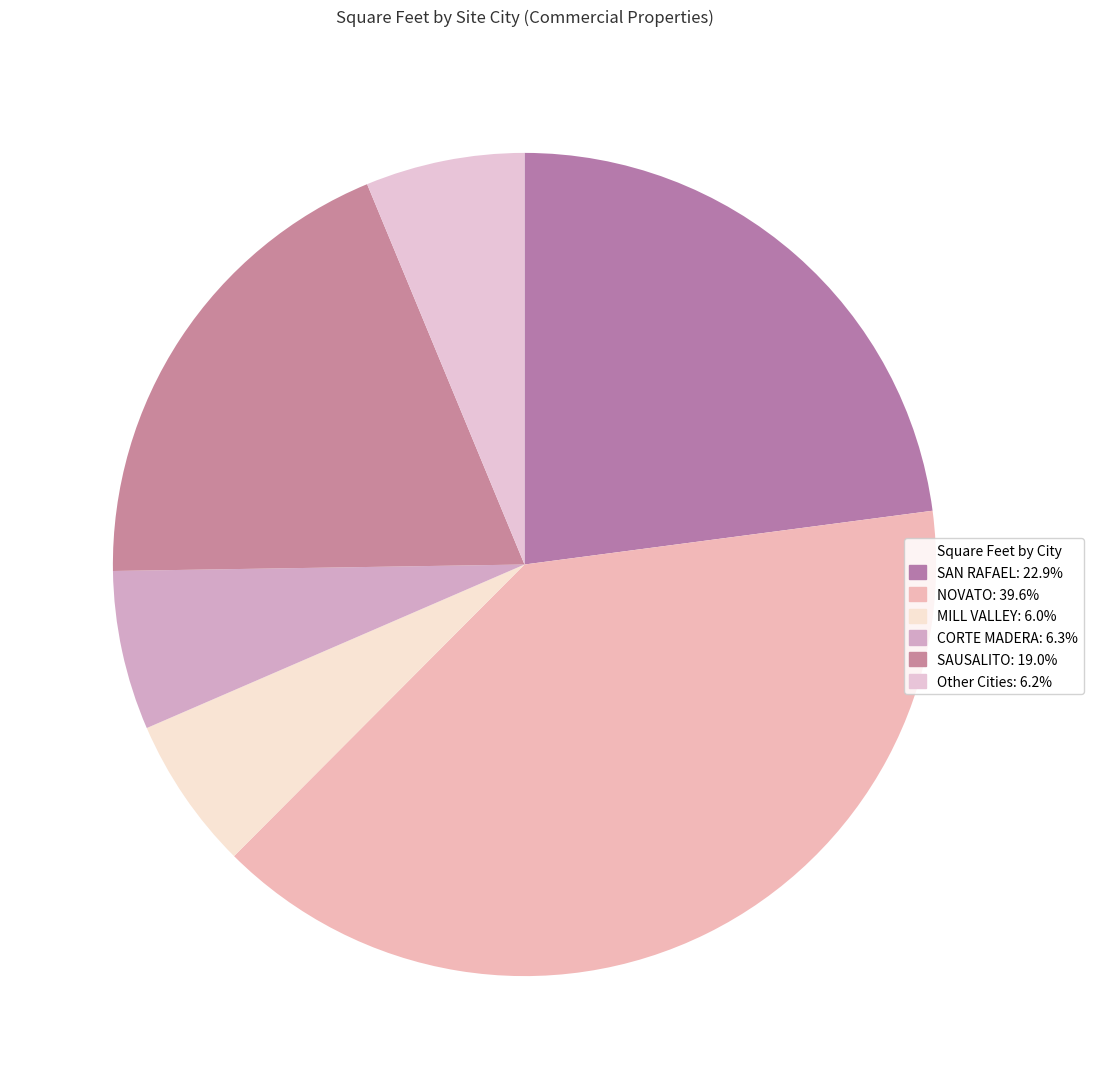

Count the number of slices in the pie.

6